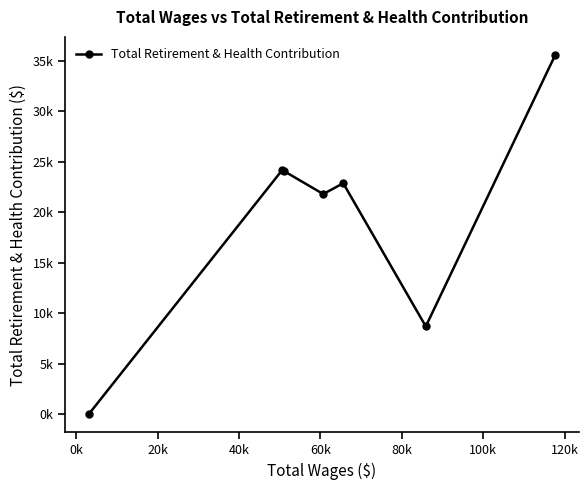

Is this an area chart (filled region under the line)?

No